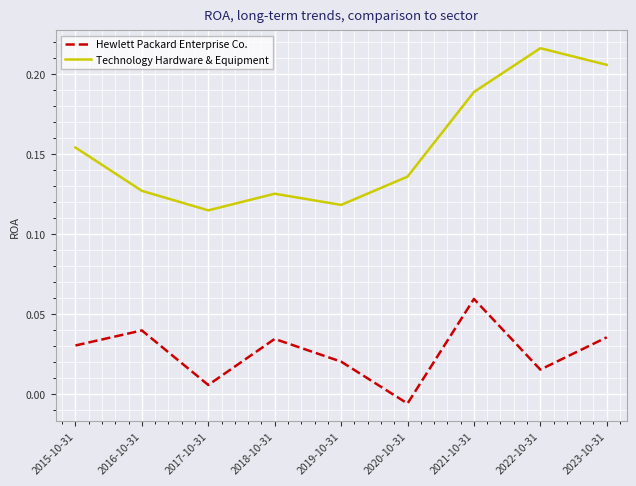

Which label corresponds to the smallest value in the chart?

2020-10-31